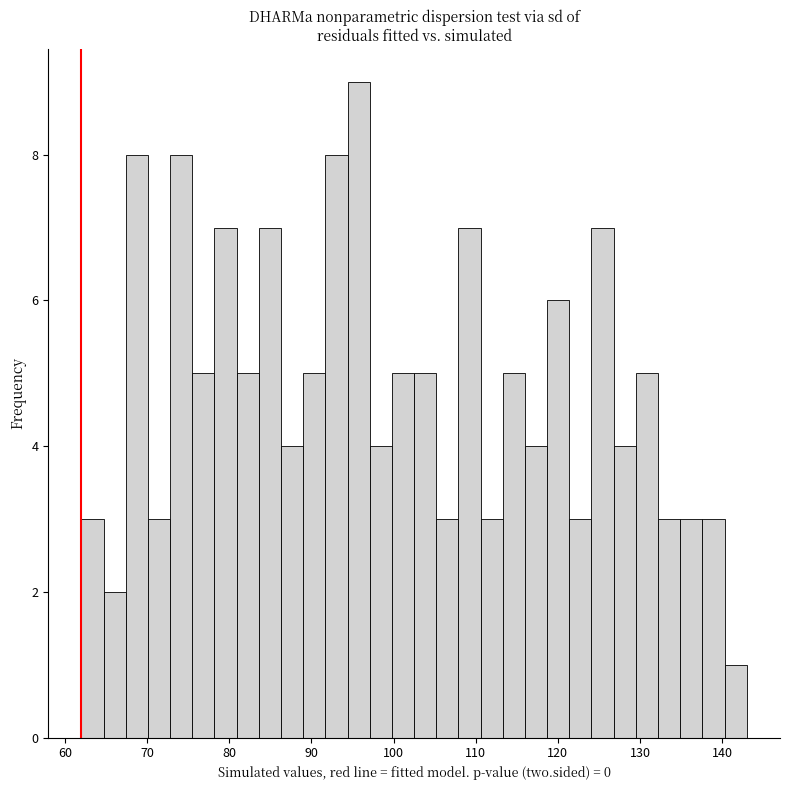

Read against the x-axis, roughly where is the centre of the tallest bar?

96